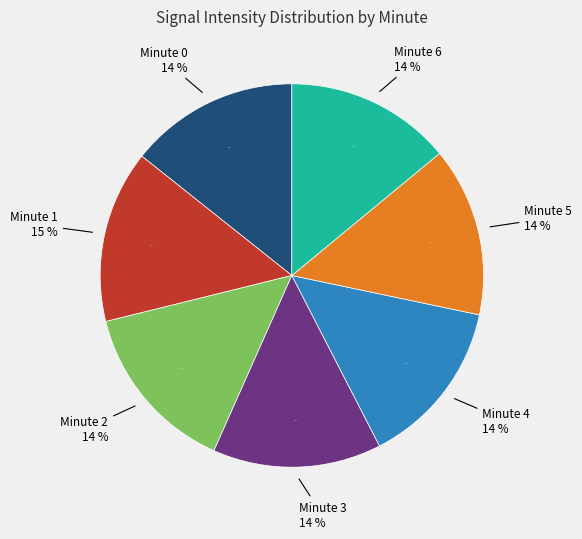

Which category has the smallest portion of the pie?

minute 6